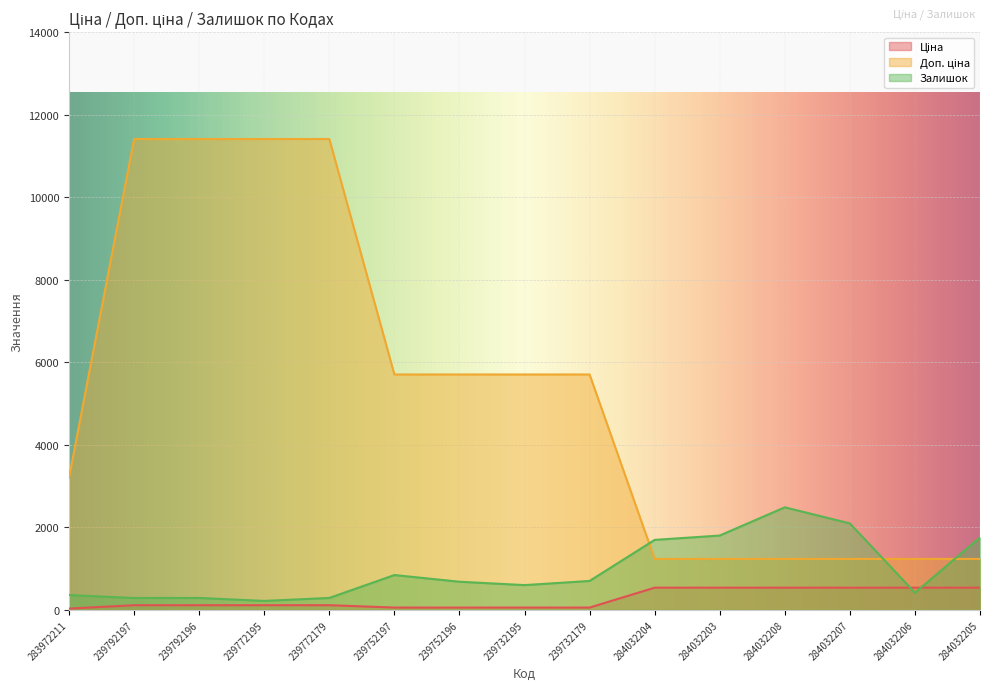

Reading right to left, what are all the values shown in this chart?

Ціна: 539.0	539.0	539.0	539.0	539.0	539.0	57.0	57.0	57.0	57.0	114.1	114.1	114.1	114.1	32.0
Доп. ціна: 1235.4	1235.4	1235.4	1235.4	1235.4	1235.4	5705.0	5705.0	5705.0	5705.0	11410.0	11410.0	11410.0	11410.0	3205.0
Залишок: 1757.0	417.0	2096.0	2486.0	1802.0	1697.0	702.0	601.0	683.0	845.0	290.0	218.0	290.0	289.0	360.0